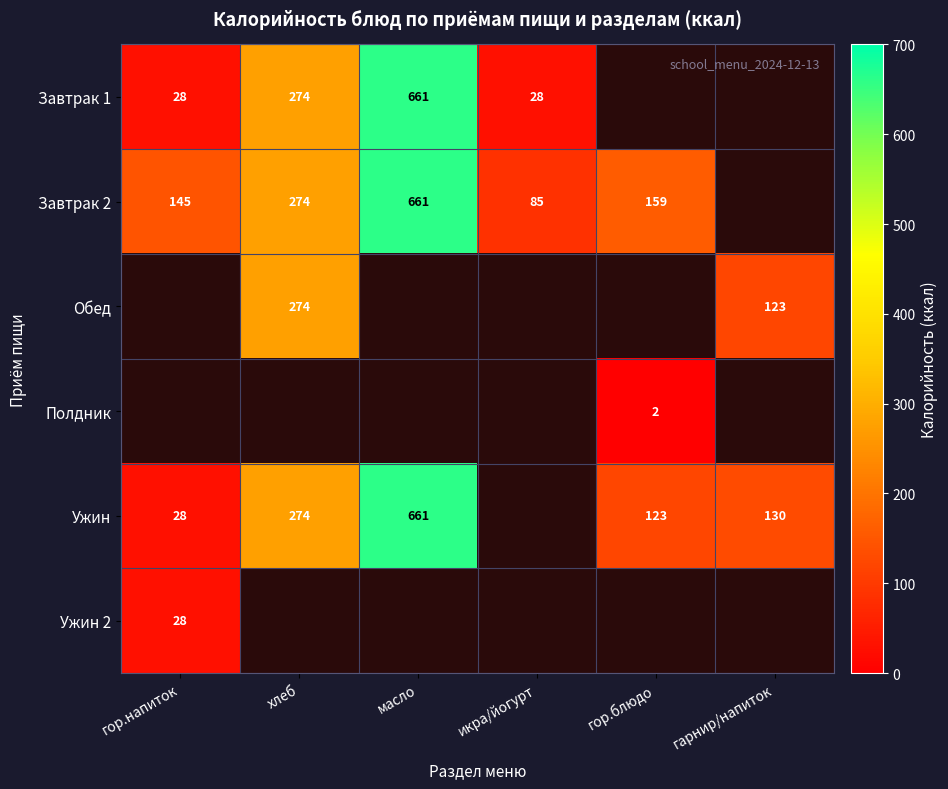

The value of Завтрак 2 at хлеб is 157. True or false?

False